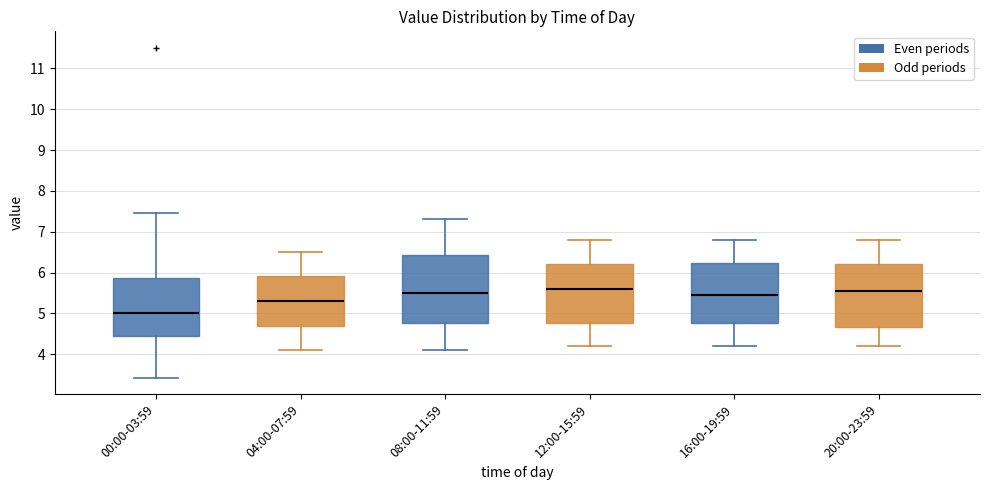

Comparing the boxes themselves (not the whiskers), which one is the tallest?

08:00-11:59